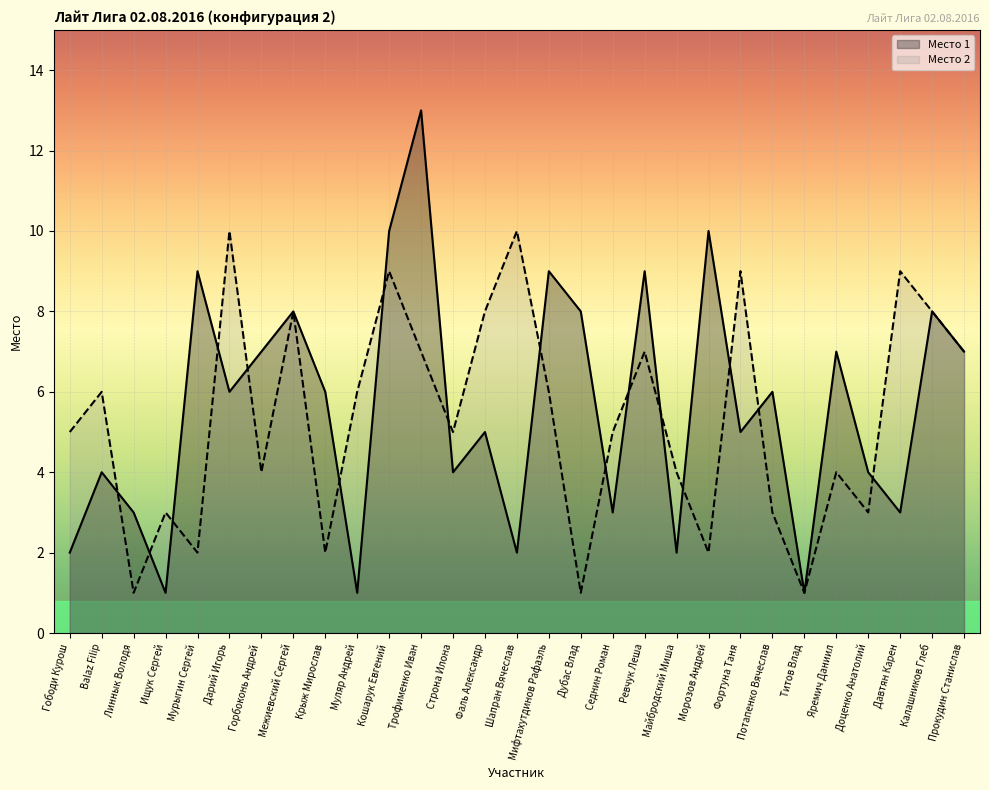

Is it true that Место 1 equals 3 at Линнык Володя?

True